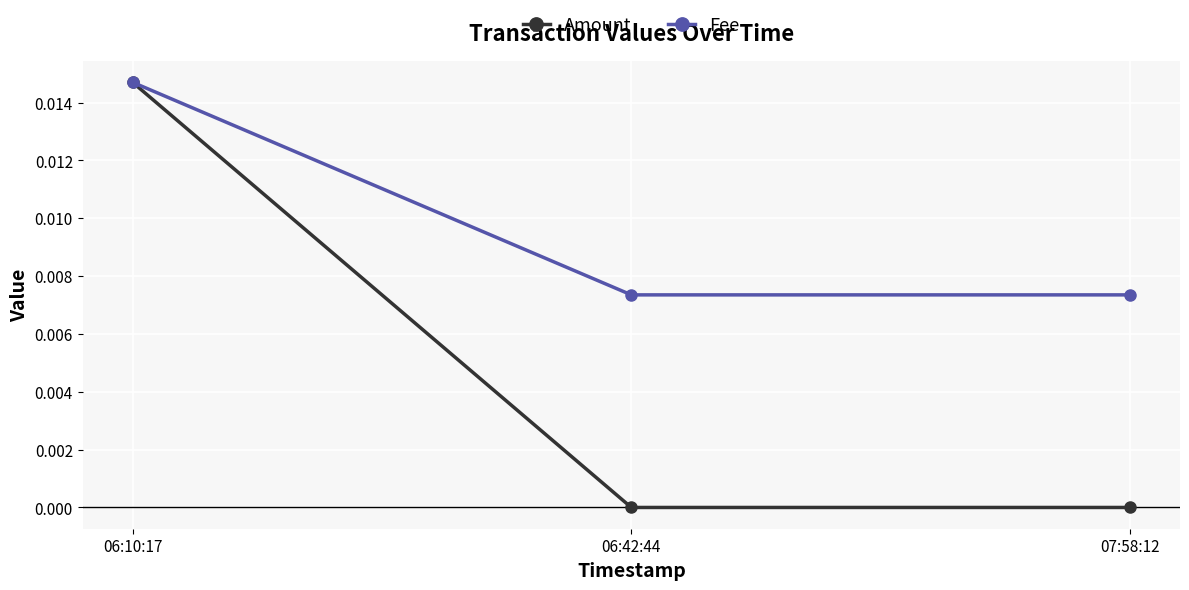

What is the label of the 3rd point from the right?

06:10:17